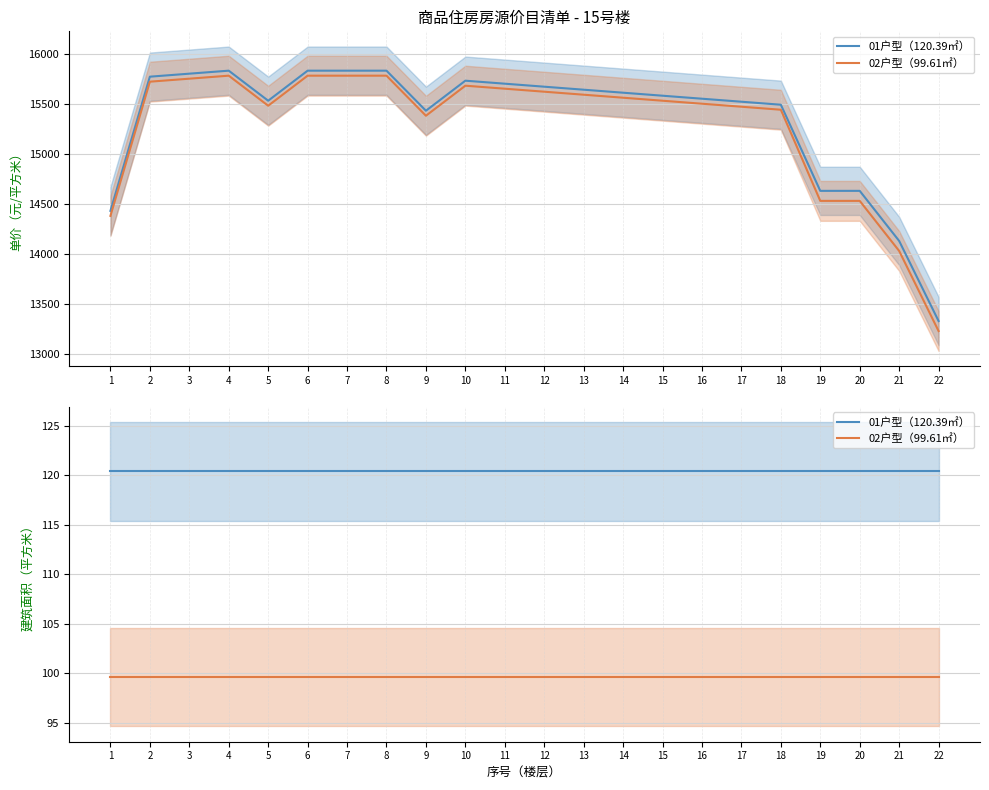

What is the average value of the 02户型（99.61㎡） series?

99.6